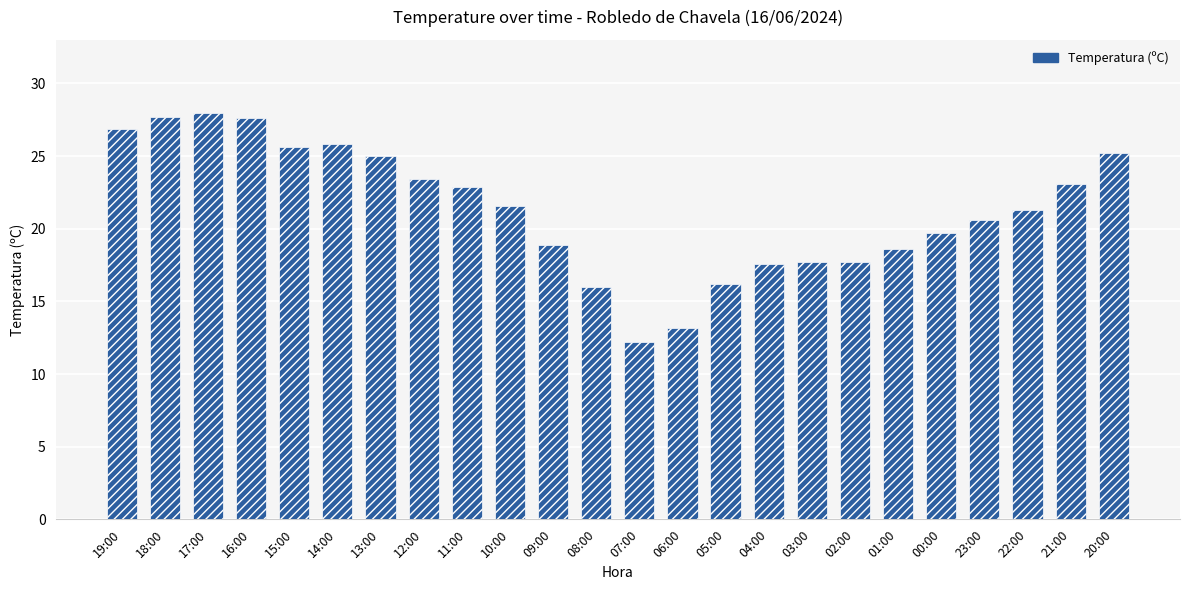

Where is the data nearest to the value 20?

00:00